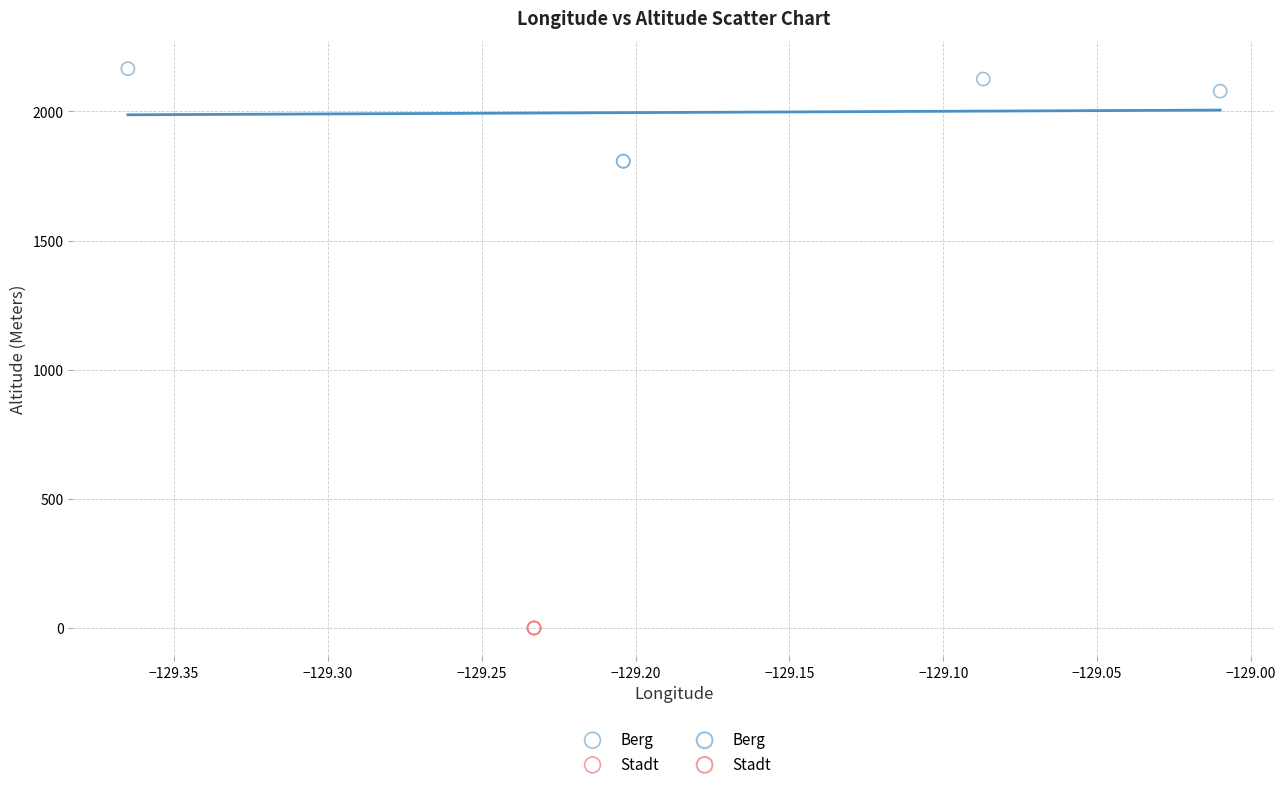

Which series contains the highest Y value?

Berg